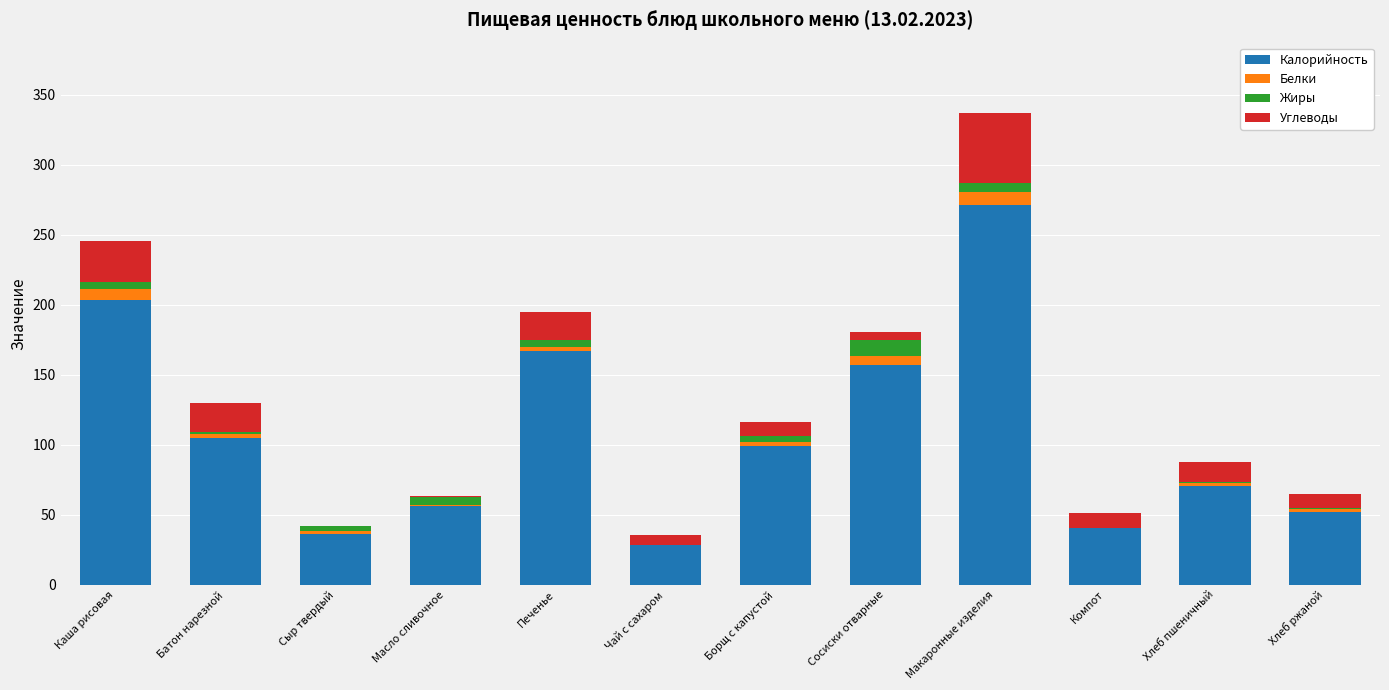

What is the maximum value for Калорийность?

271.4